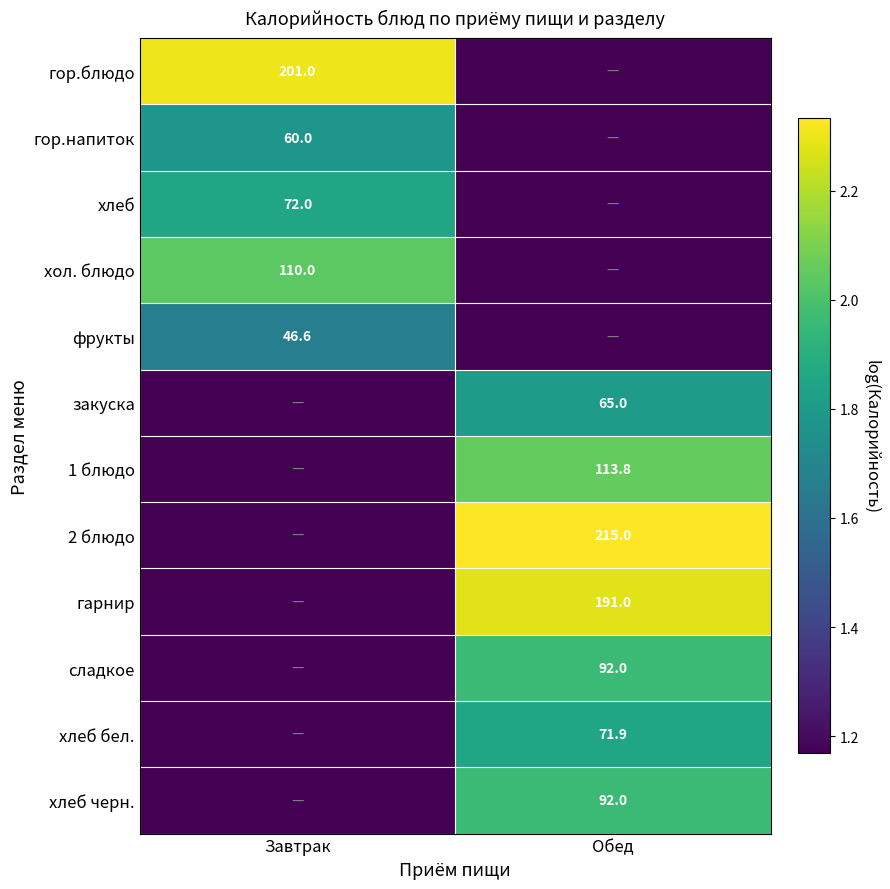

Is the value of гарнир at Обед greater than the value of гор.напиток at Завтрак?

Yes